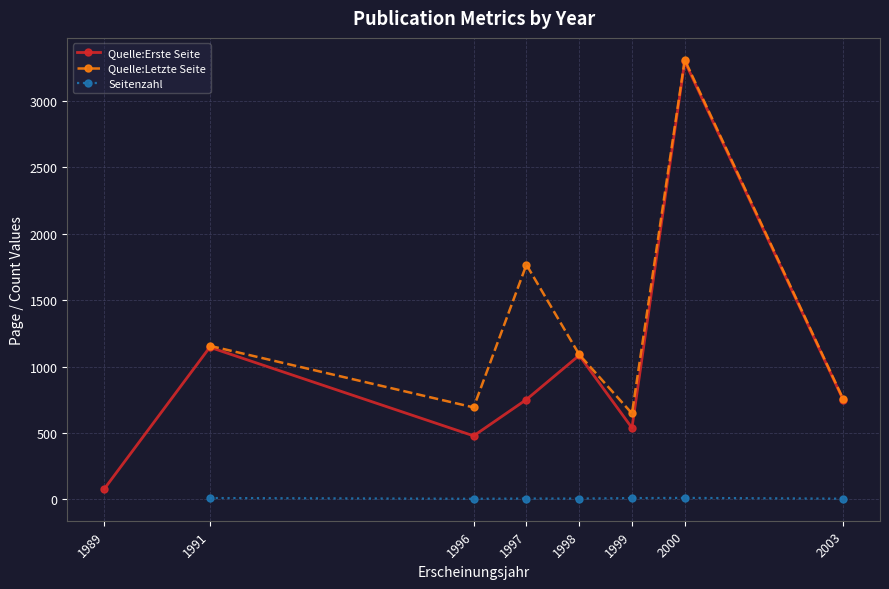

How many data points does each series have?

8